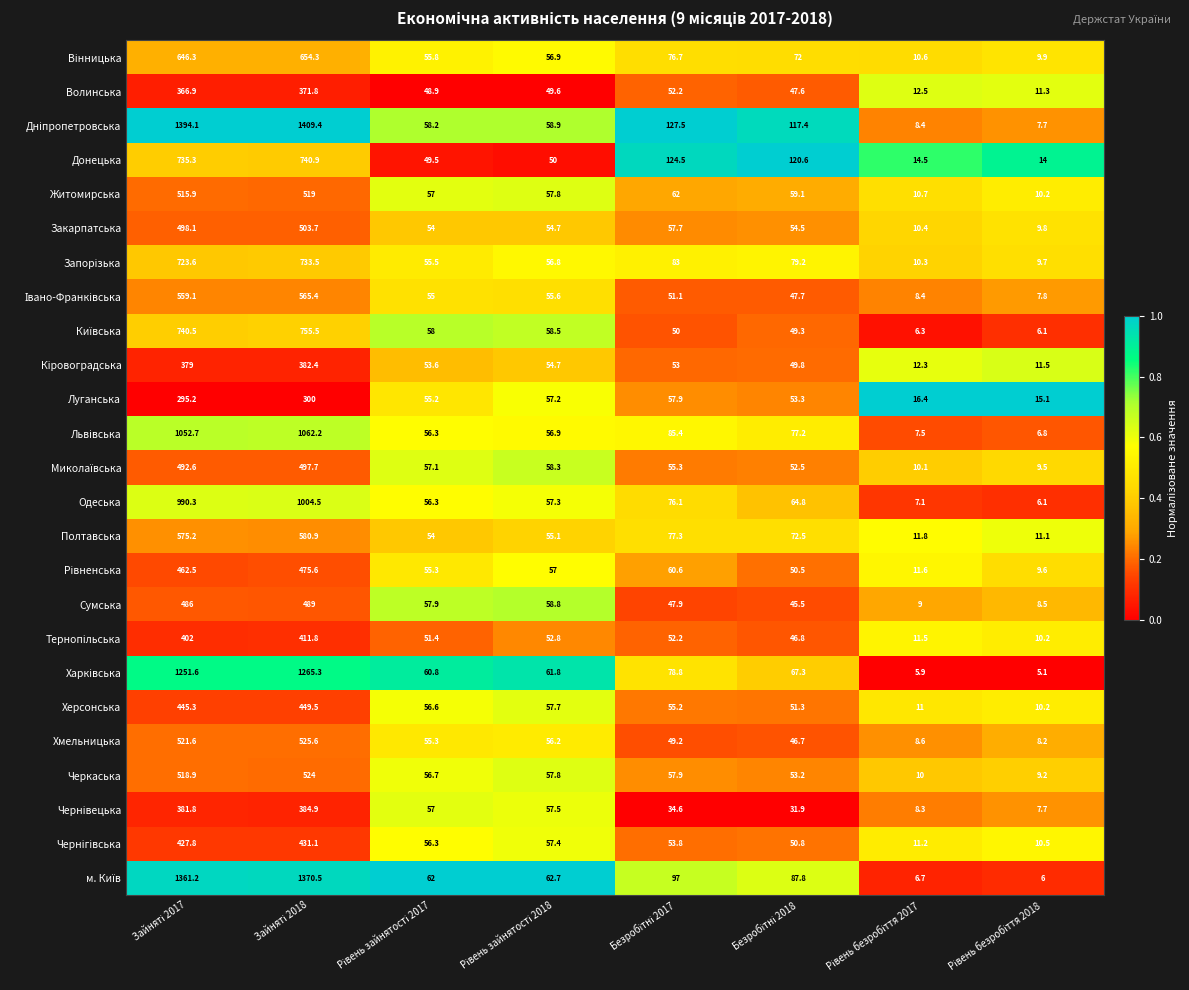

What is the sum of all Луганська values?

850.3